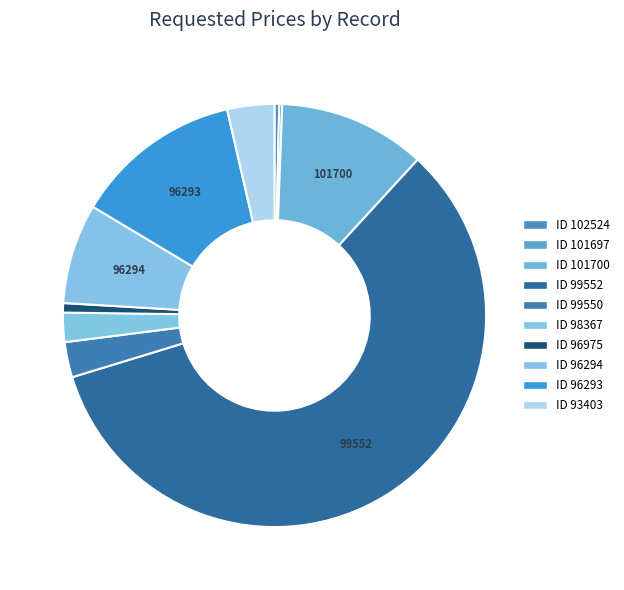

Which slice represents more than half of the pie?

99552